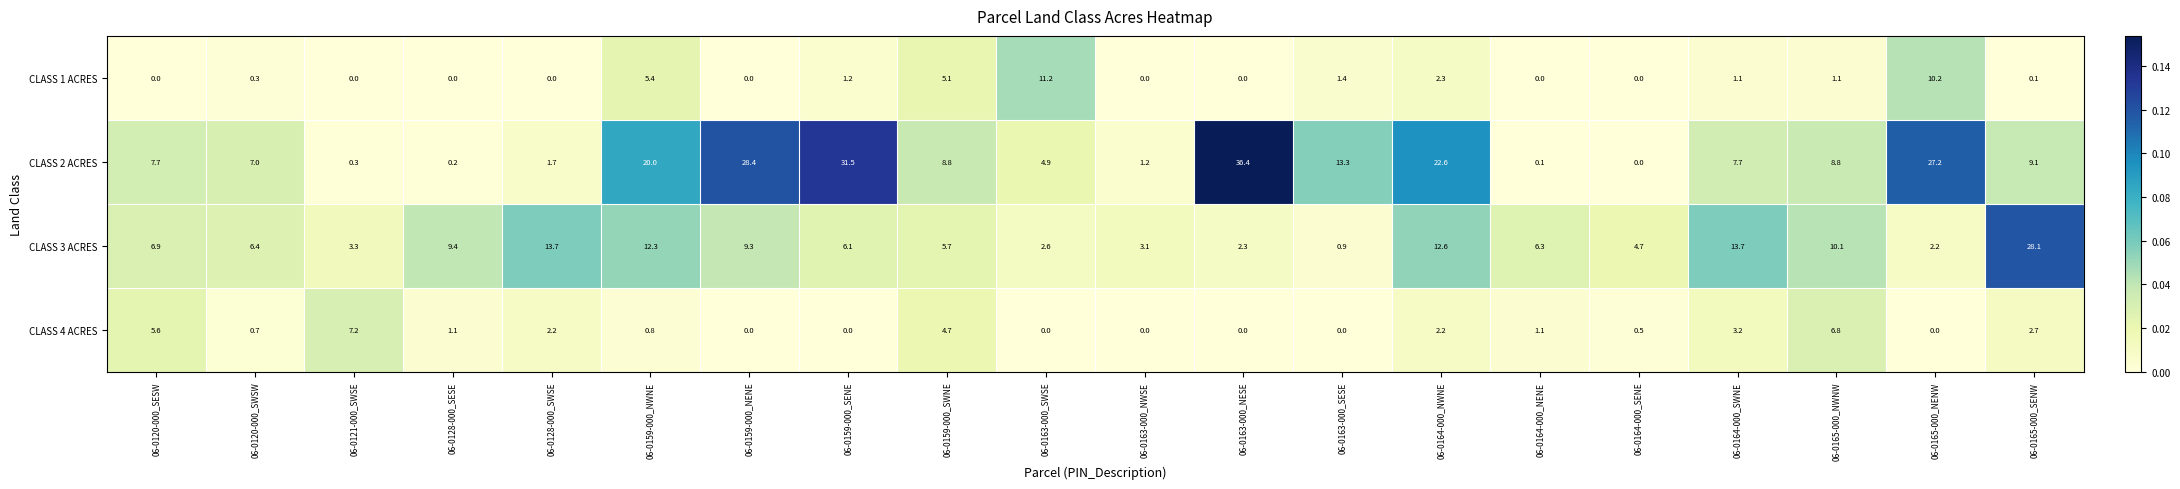

True or false: CLASS 1 ACRES has a value of -7.7 at 06-0128-000_SWSE.

False